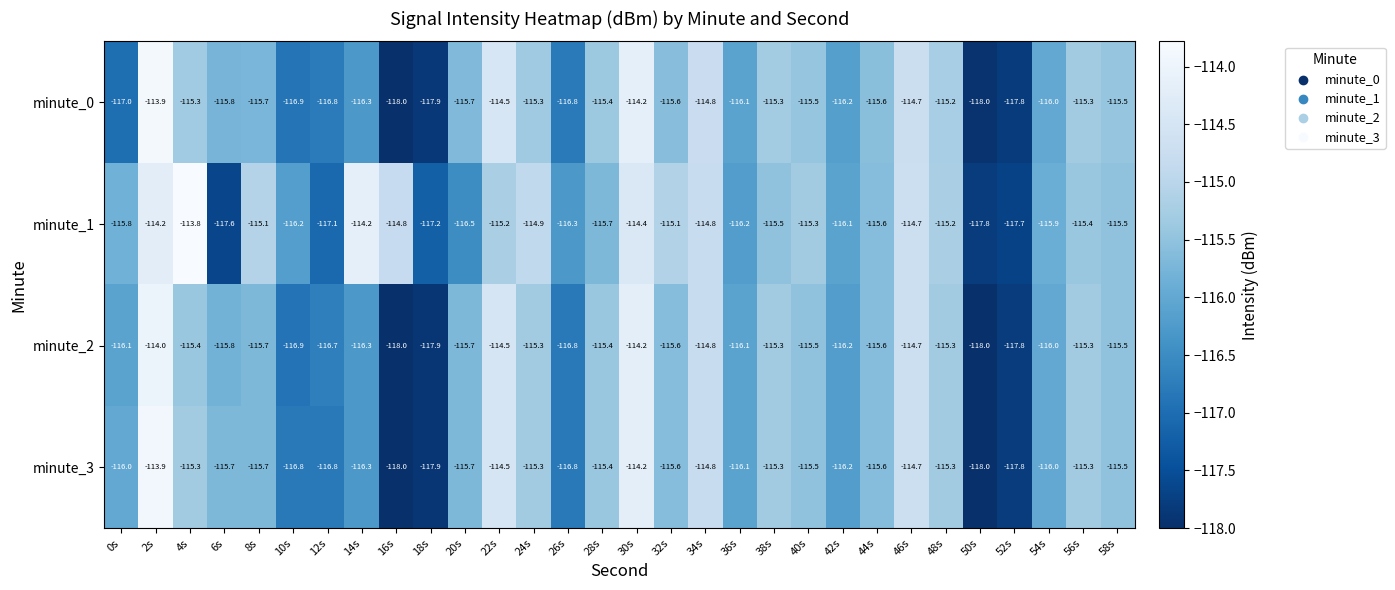

True or false: minute_2 has a value of -38.9 at 50s.

False